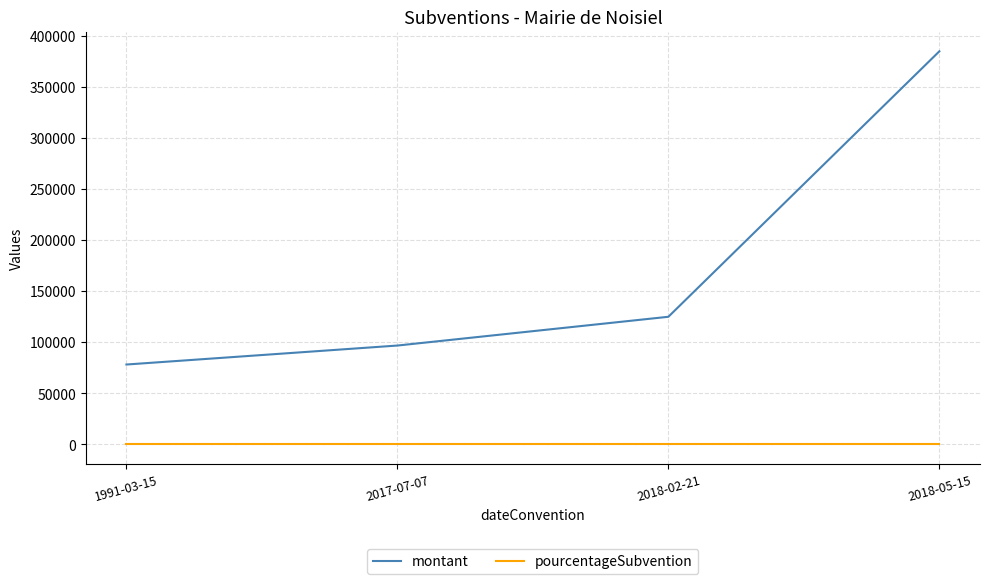

Which series has the widest spread of values?

montant